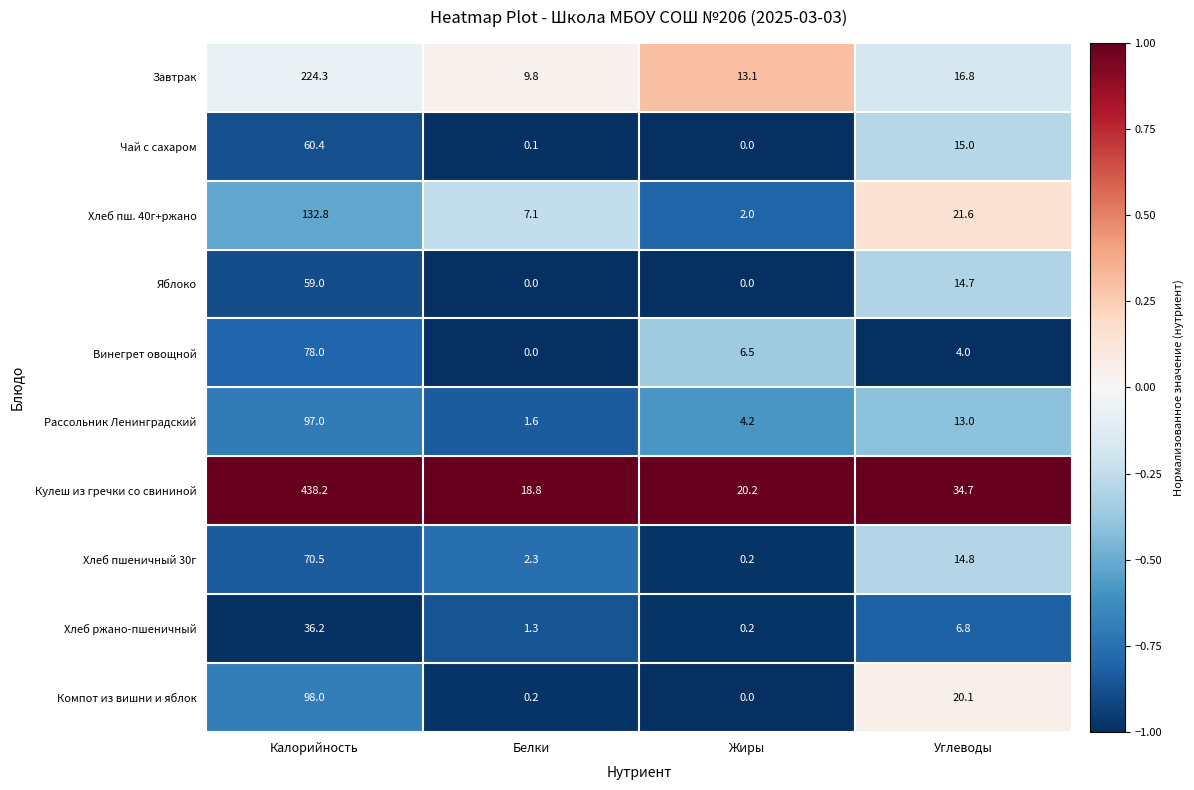

Which series has the widest spread of values?

Кулеш из гречки со свининой